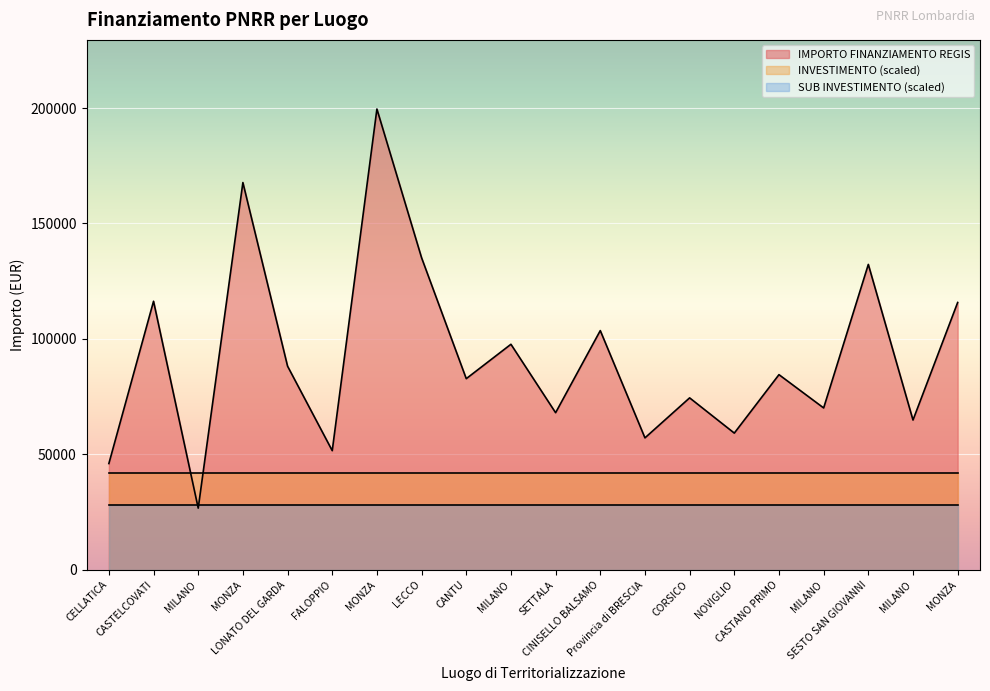

Where is INVESTIMENTO nearest to the value 1?

CELLATICA